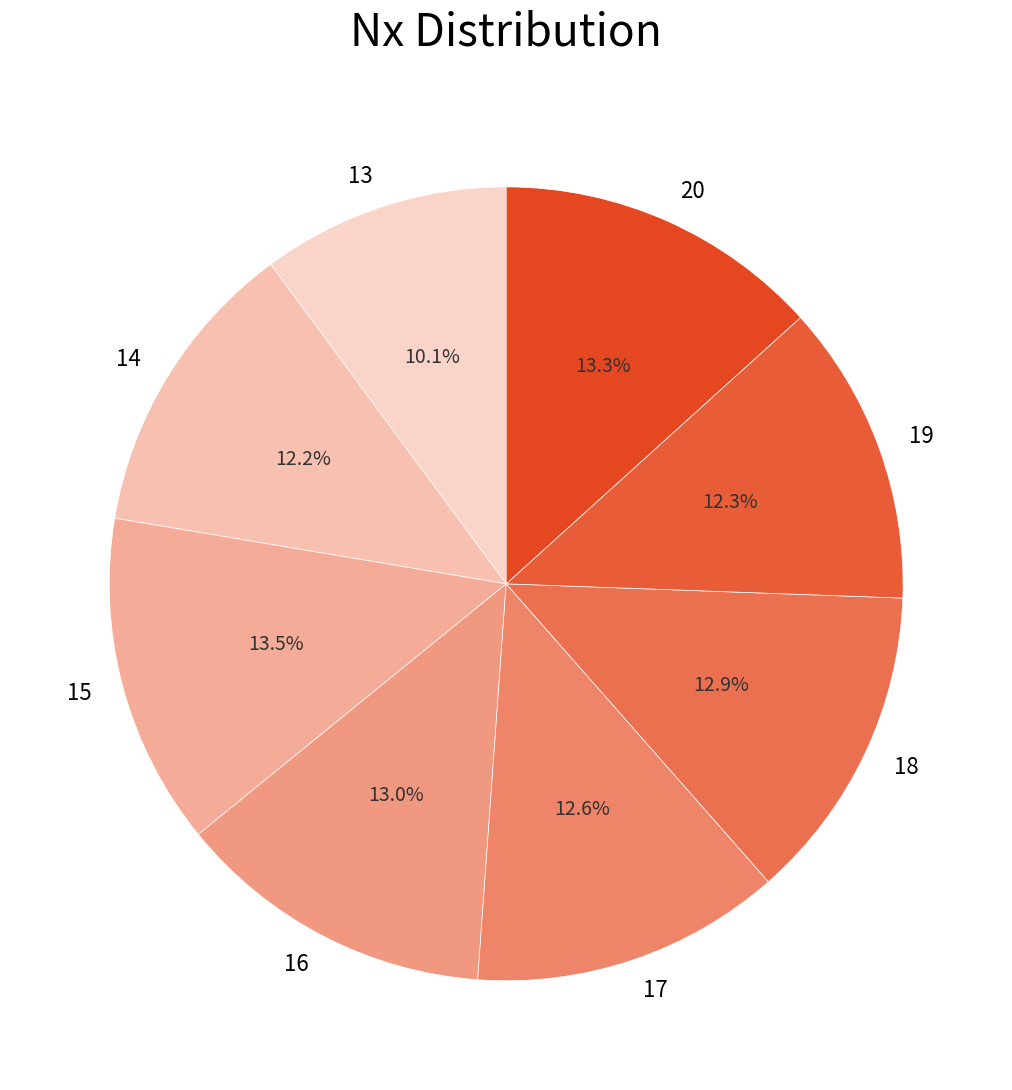

Does 20 account for over 50% of the chart?

No